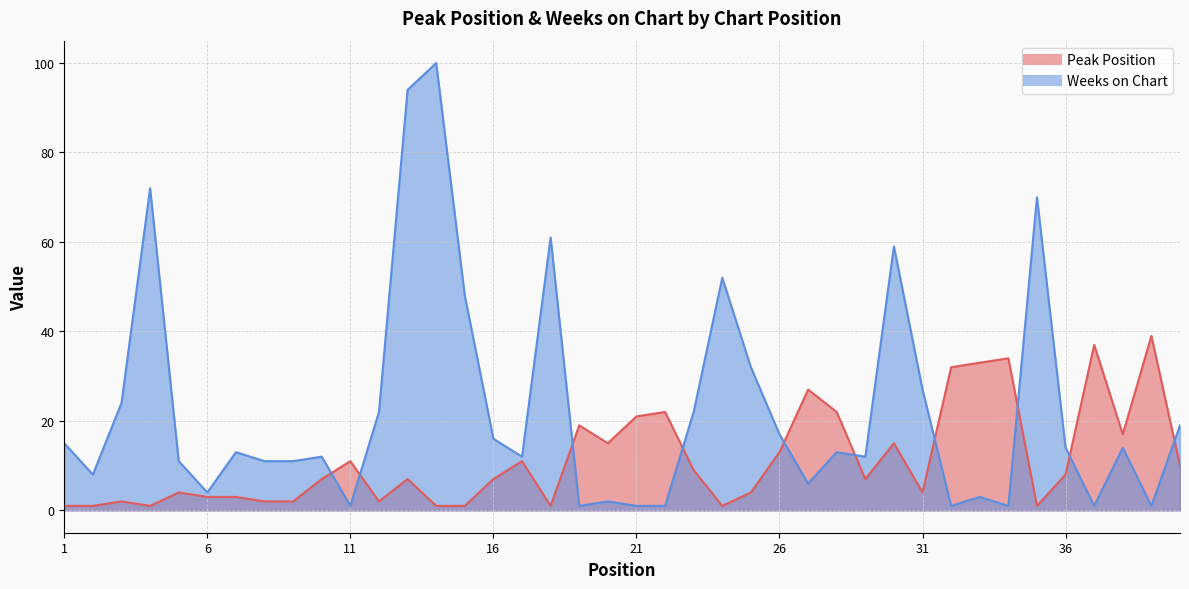

List the series in order of their peak value, lowest first.

Peak Position, Weeks on Chart